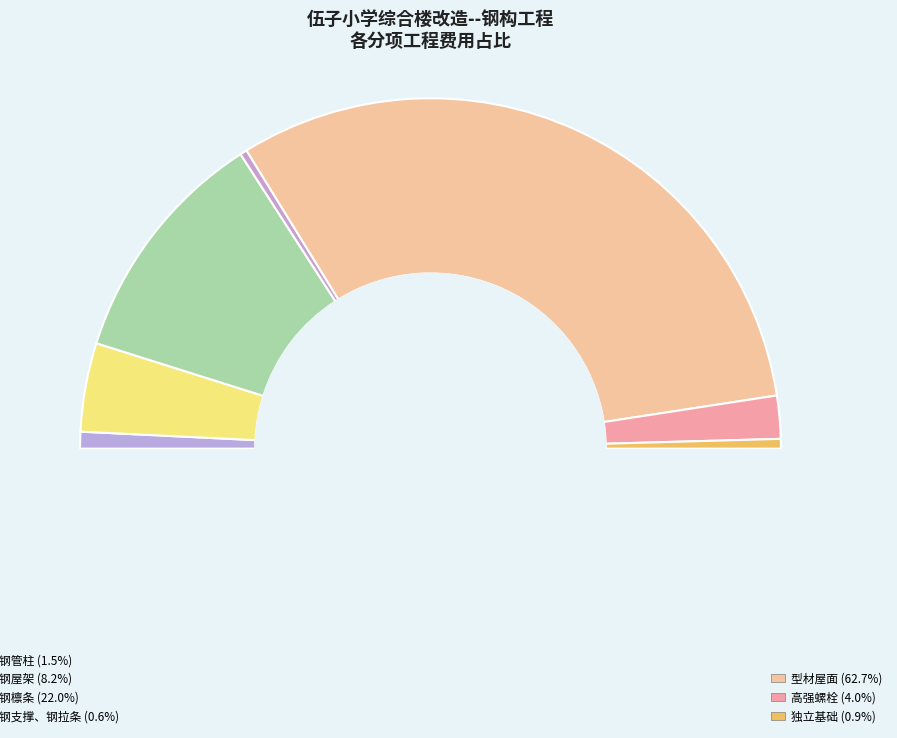

What percentage is NOT represented by 钢檩条?

78.0%